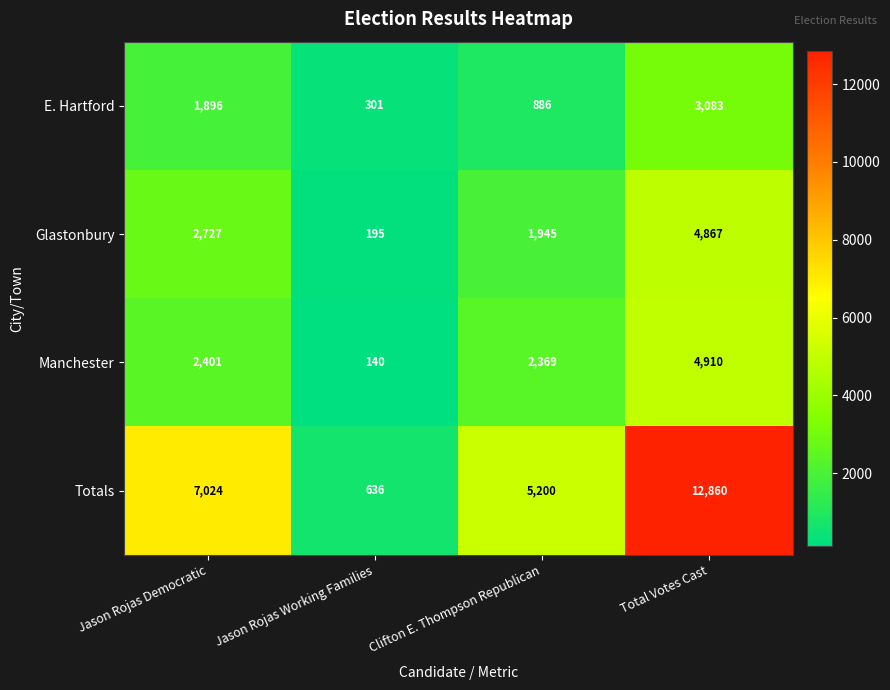

Which category has the highest value across all series?

Total Votes Cast